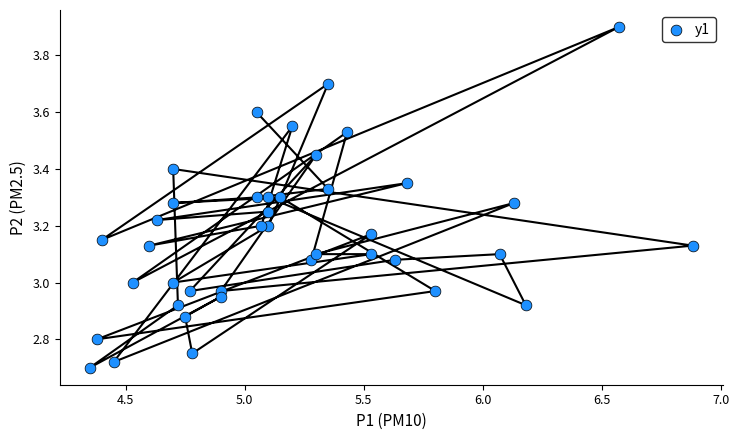

What is the range of X values (max minus min)?

2.5